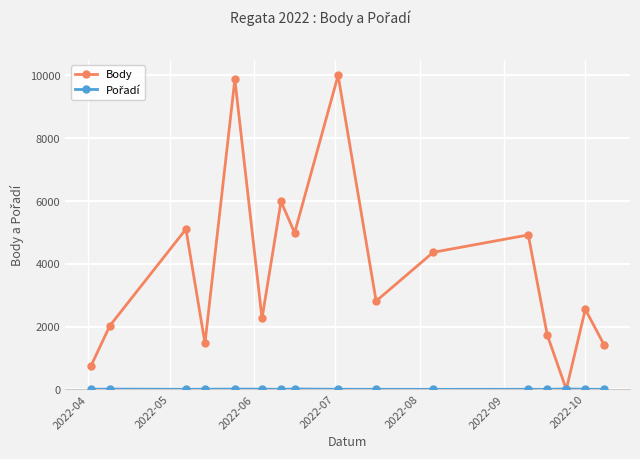

Which series has the widest spread of values?

Body